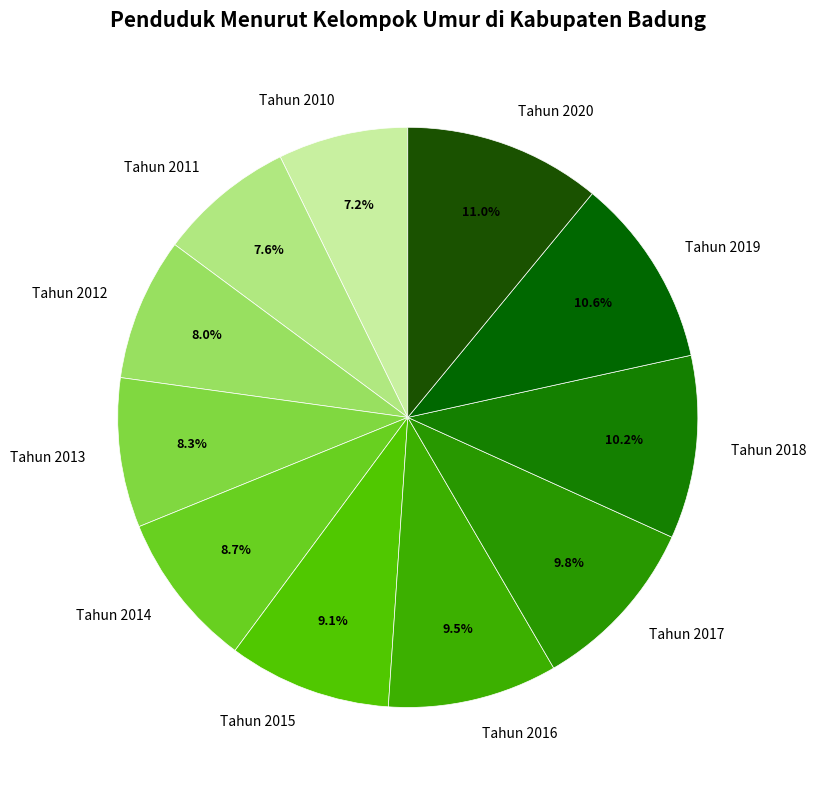

Combined, what portion of the pie is Tahun 2018 and Tahun 2016?

19.7%